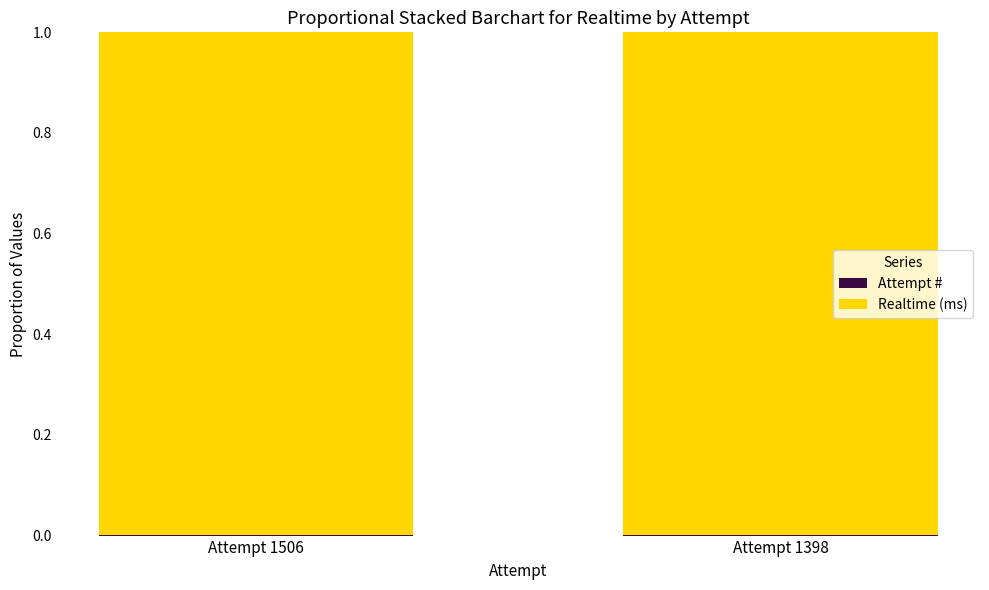

What is the sum of the Realtime (ms) values at Attempt 1506 and Attempt 1398?

2.0